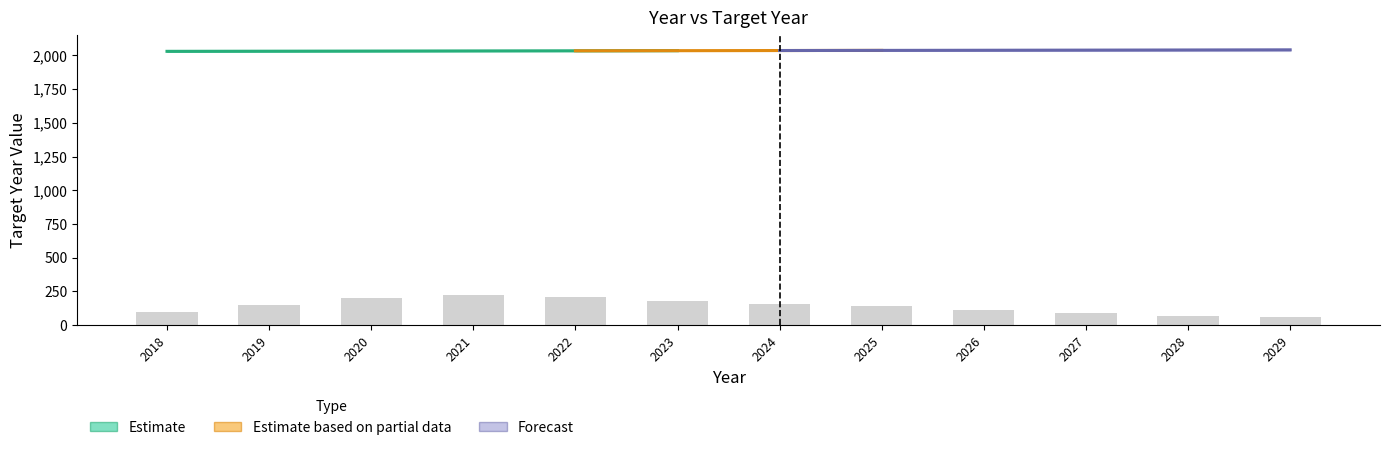

The Estimate based on partial data series shows 3039 at 2018. True or false?

False